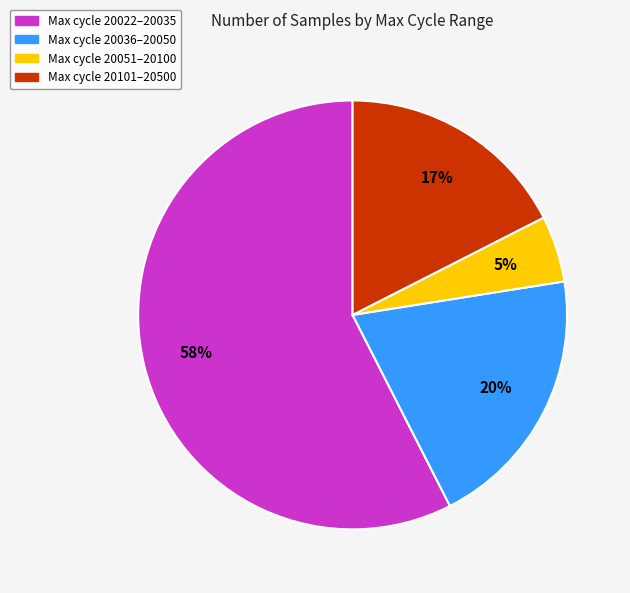

To the nearest percent, what is the average slice percentage?

25%